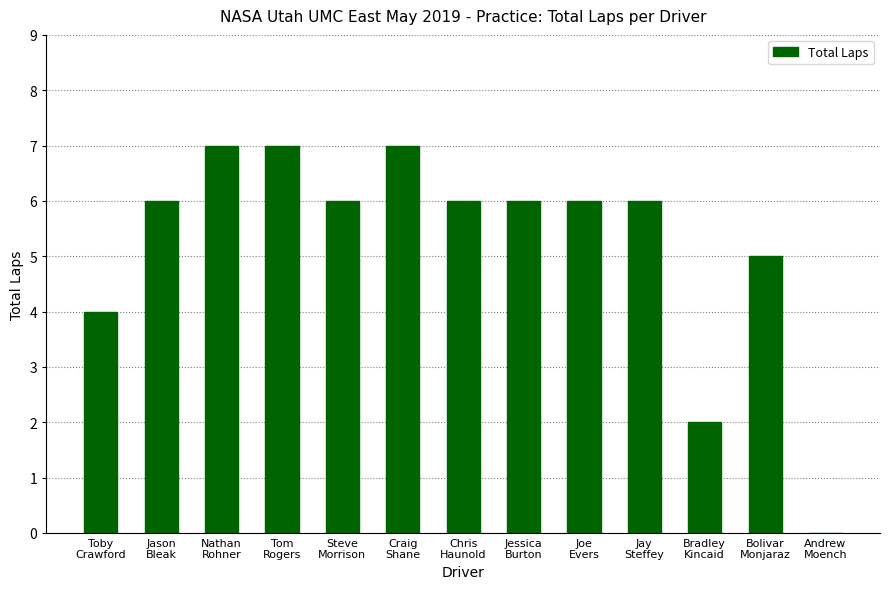

Reading right to left, list all the values displayed in this chart.

Andrew
Moench=0	Bolivar
Monjaraz=5	Bradley
Kincaid=2	Jay
Steffey=6	Joe
Evers=6	Jessica
Burton=6	Chris
Haunold=6	Craig
Shane=7	Steve
Morrison=6	Tom
Rogers=7	Nathan
Rohner=7	Jason
Bleak=6	Toby
Crawford=4